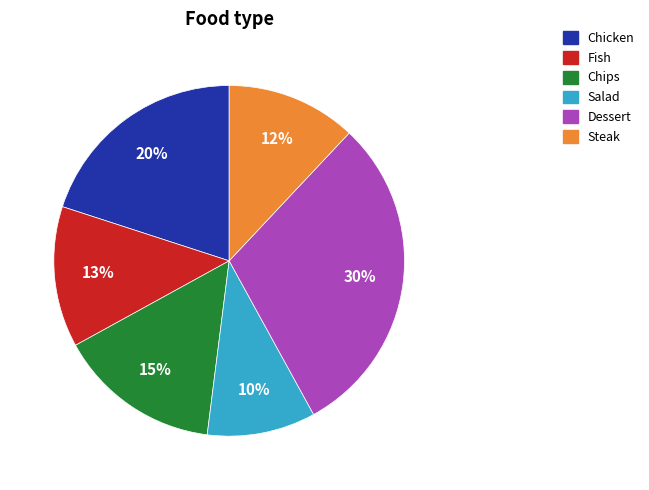

To the nearest percent, what portion does Fish represent?

13%